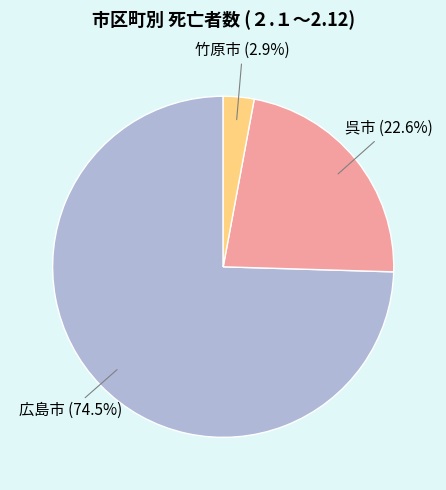

Is there any slice that represents more than half of the pie?

Yes